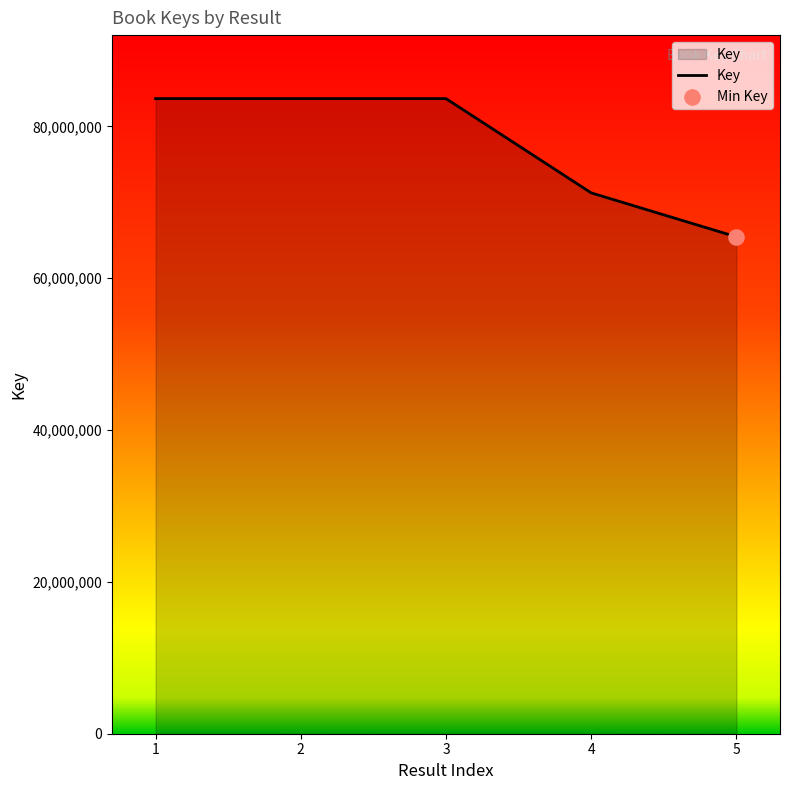

What is the ratio of the value at 5 to the value at 3?

0.8